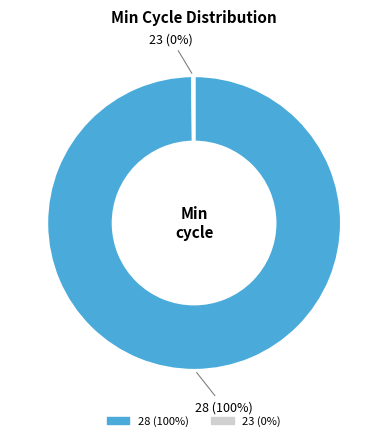

Is there a majority slice in this chart?

Yes